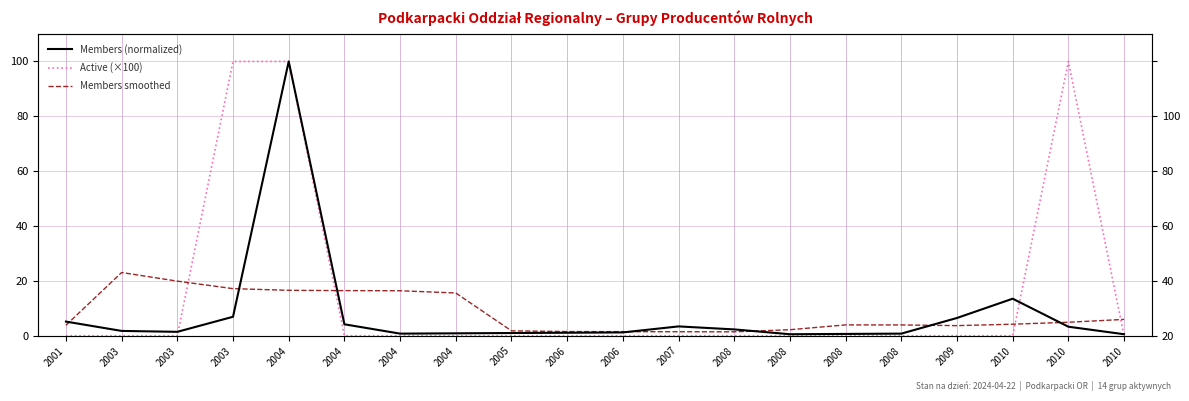

How many data points in Active (×100) are above 0?

3